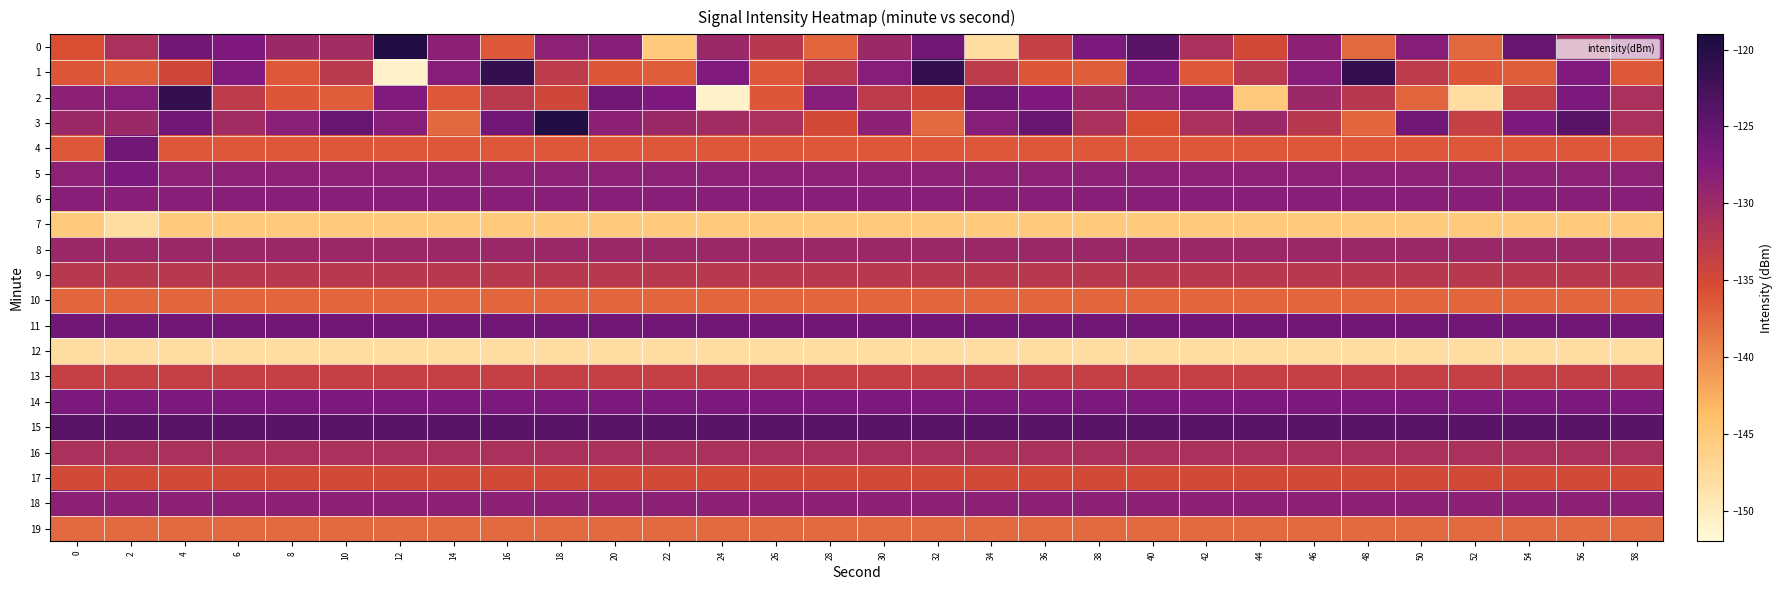

How many data points does each series have?

30